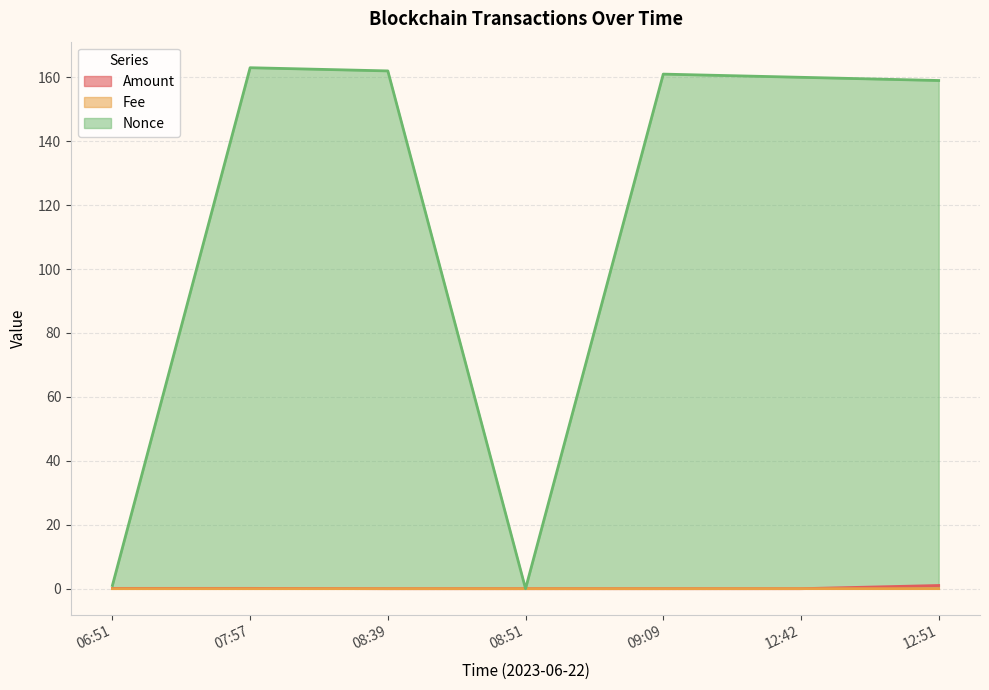

Which category has the lowest value in the Amount series?

08:51